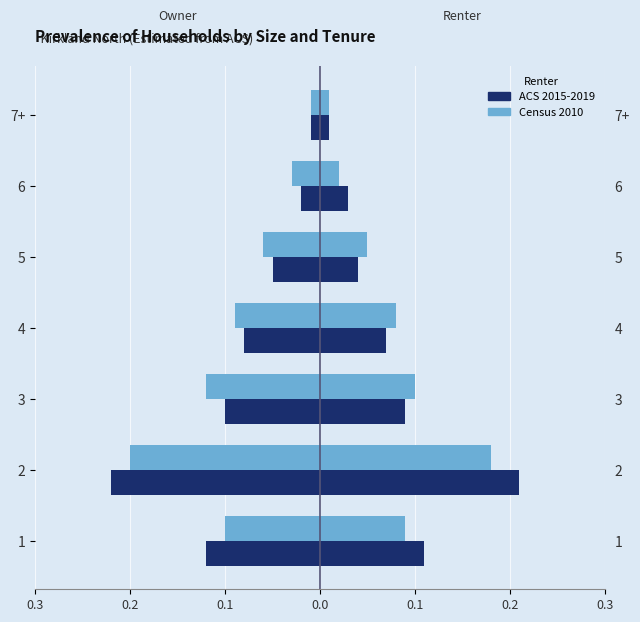

What are all the series names shown in the legend?

Census 2010, ACS 2015-2019